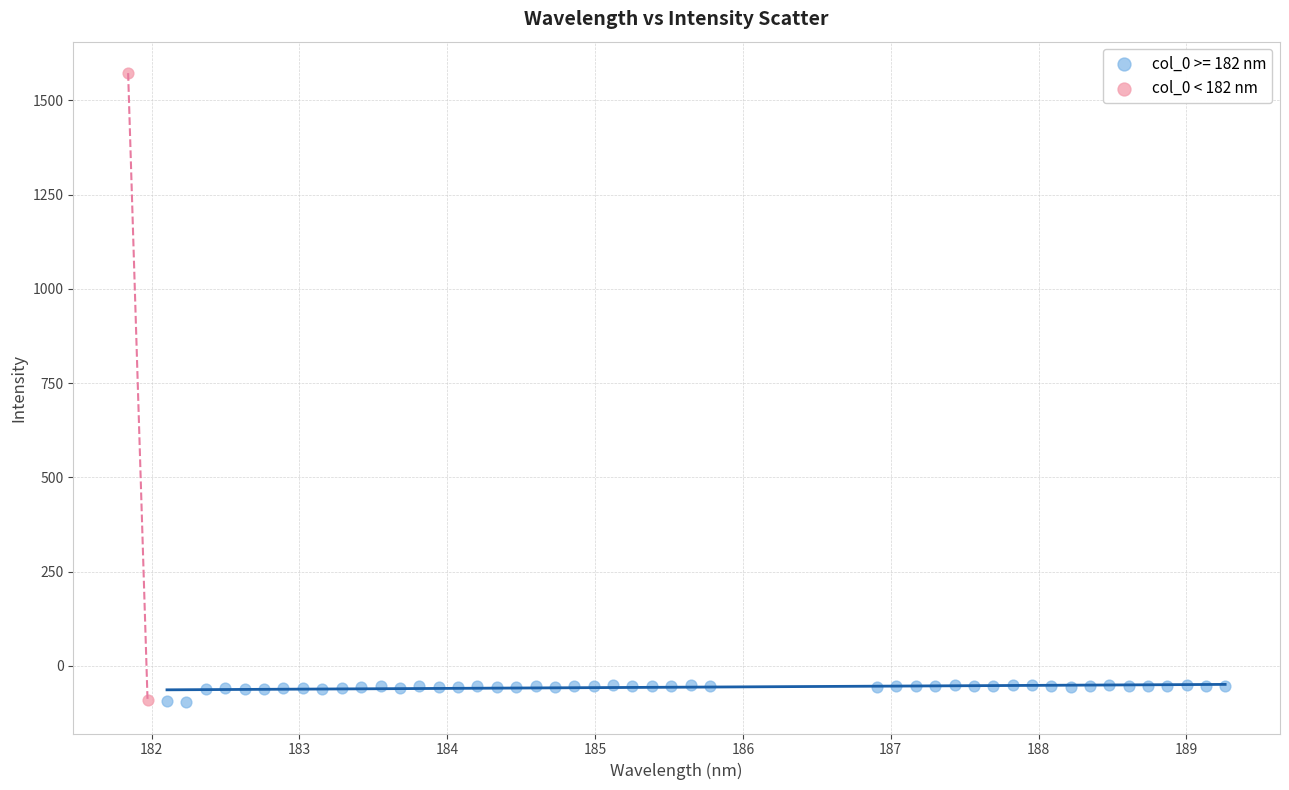

What are all the series names shown in the legend?

col_0 >= 182 nm, col_0 < 182 nm